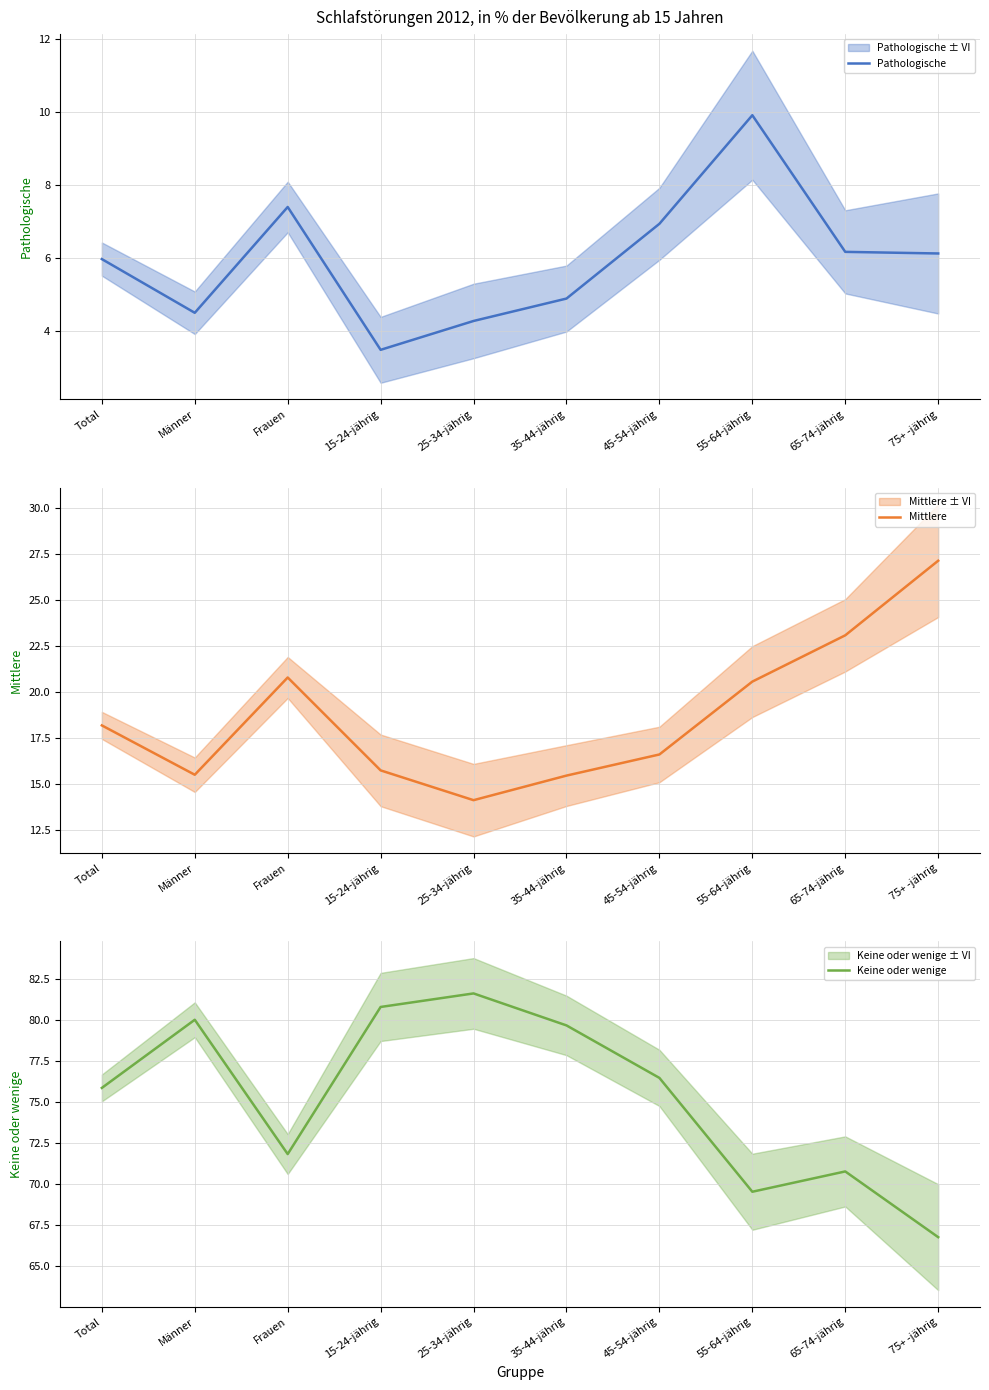

Between Total and 25-34-jährig, which series saw the biggest shift?

Keine oder wenige